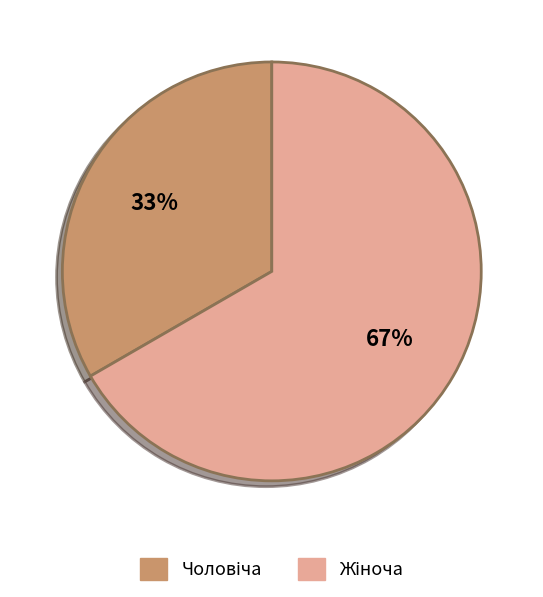

Is there a majority slice in this chart?

Yes